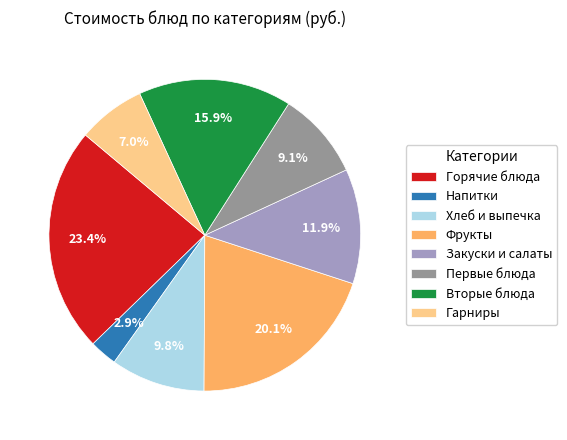

Approximately how many times larger is the value at Горячие блюда compared to Закуски и салаты?

2.0